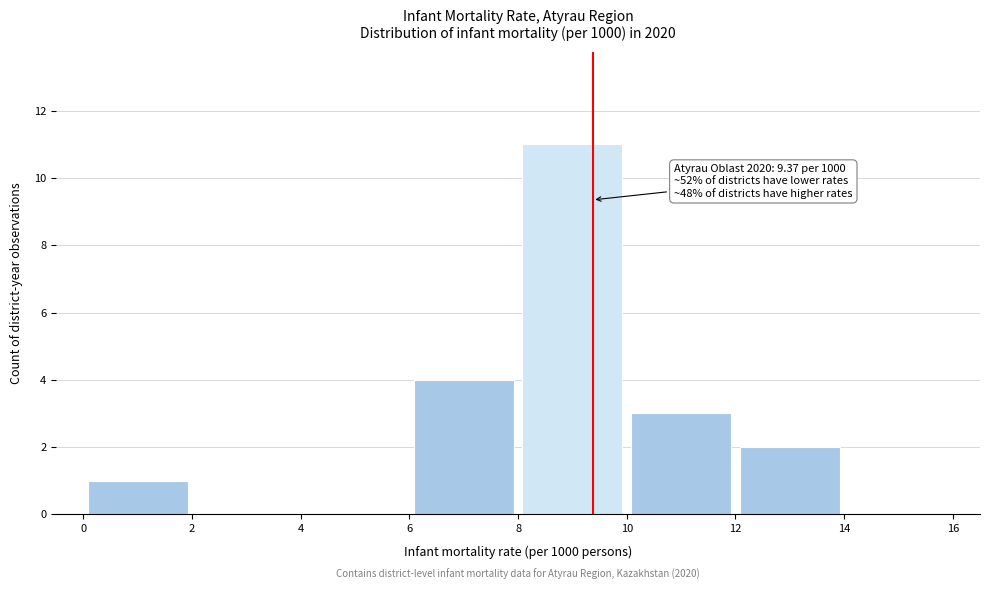

Over which range of the x-axis is the bar tallest?

8 to 10